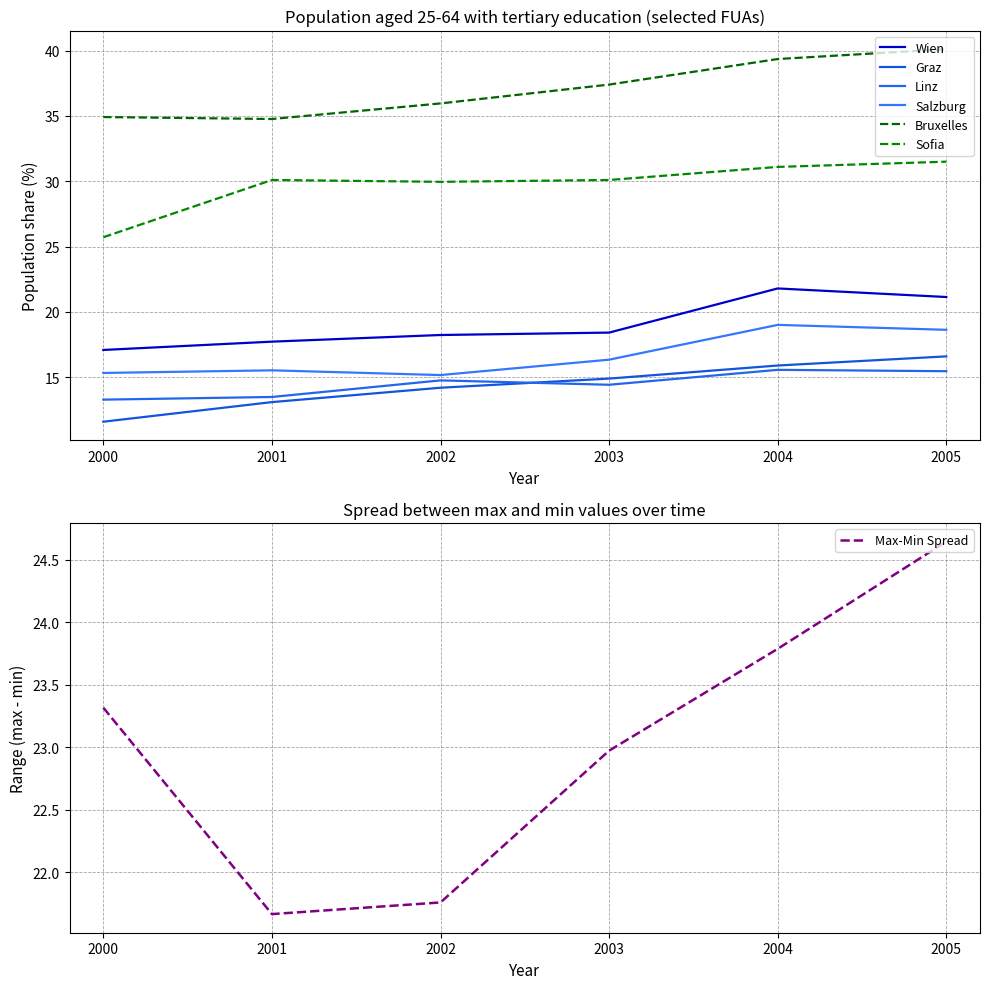

The value of Salzburg at 2003 is 16.3. True or false?

True